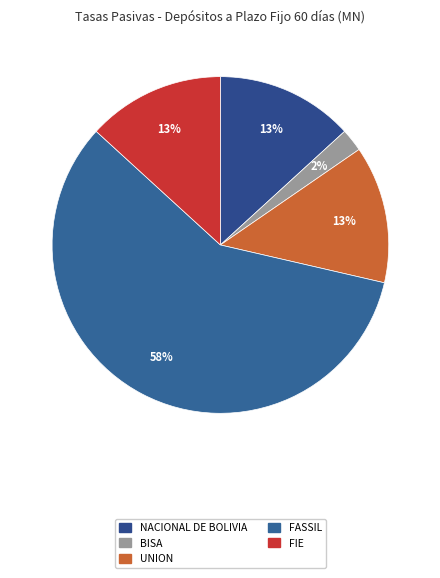

Which category has the biggest portion of the pie?

FASSIL